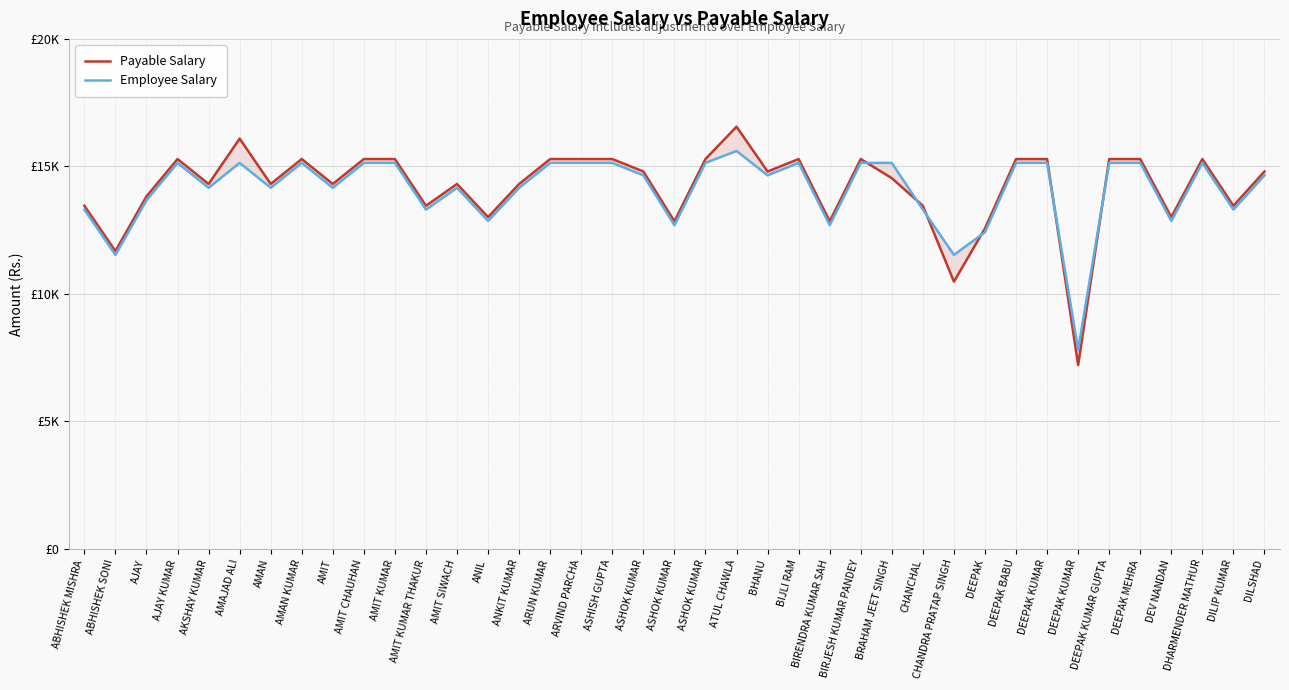

Which series has the widest spread of values?

Payable Salary